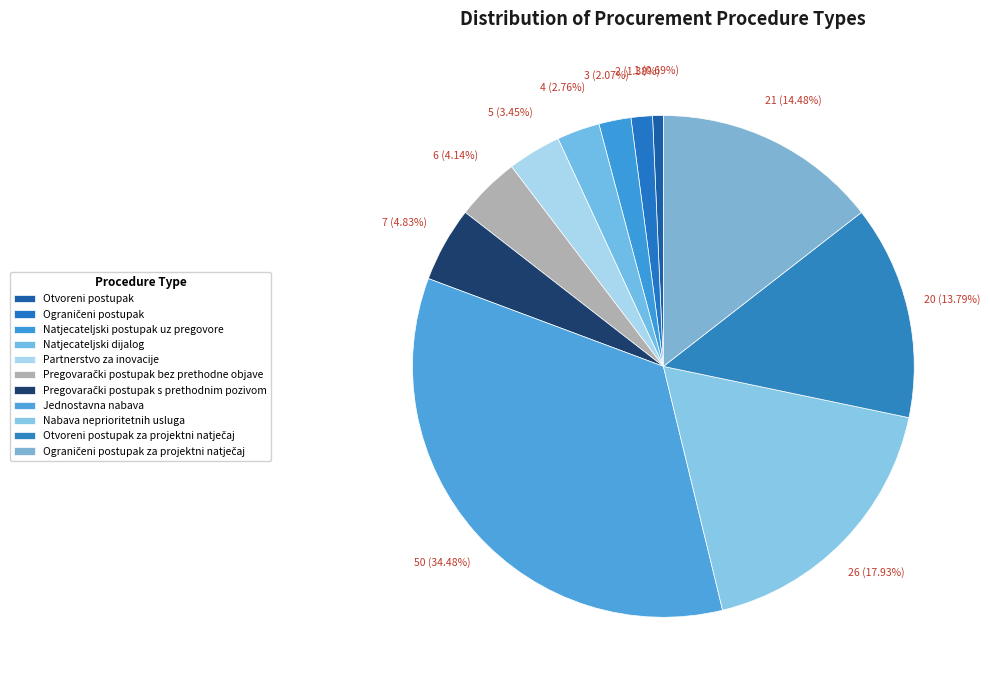

Which has a higher value, Ograničeni postupak or Natjecateljski dijalog?

Natjecateljski dijalog